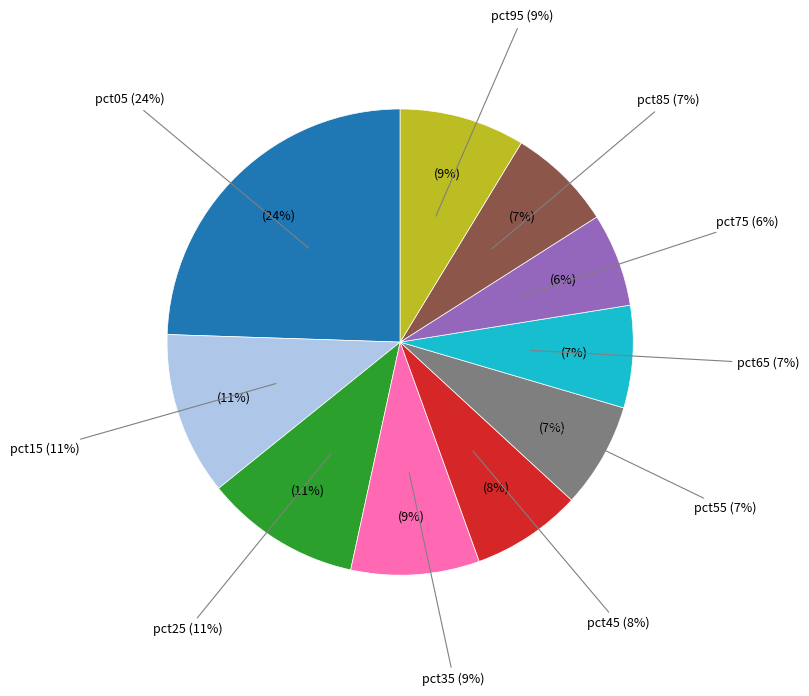

How many slices are in this pie chart?

10